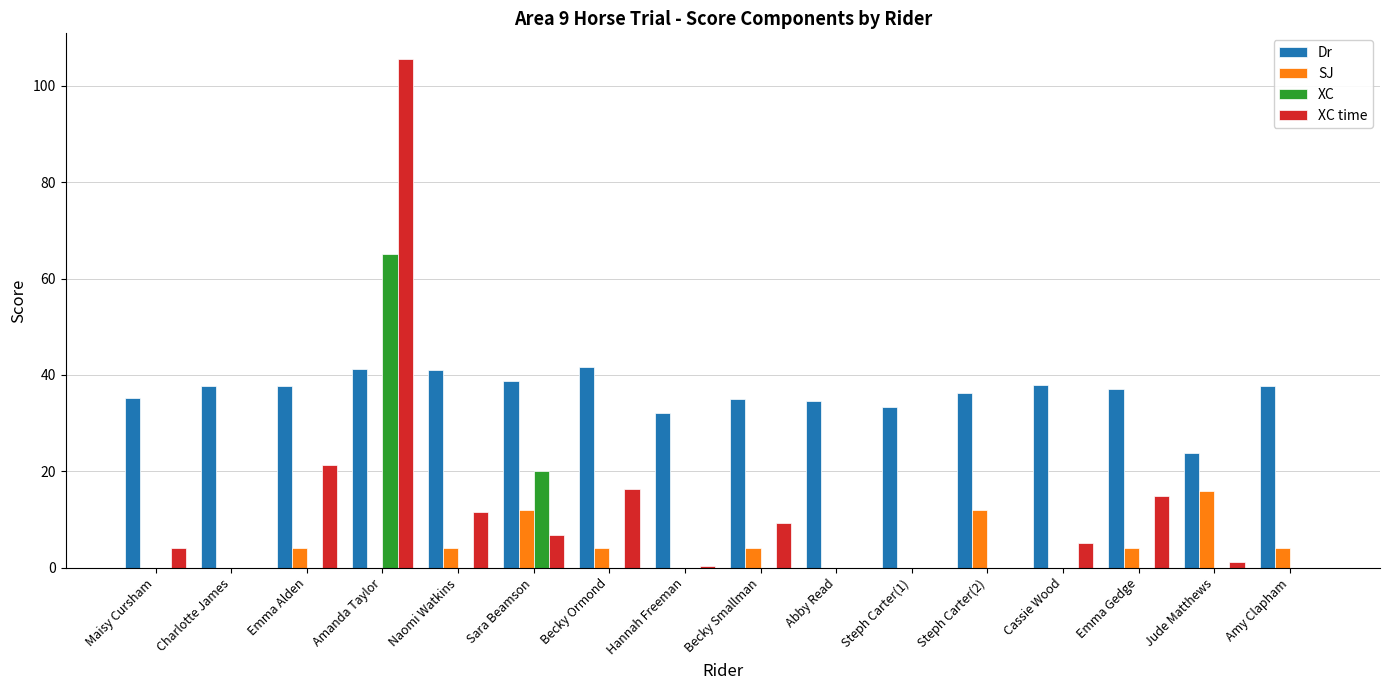

What is the sum of all XC time values?

196.4